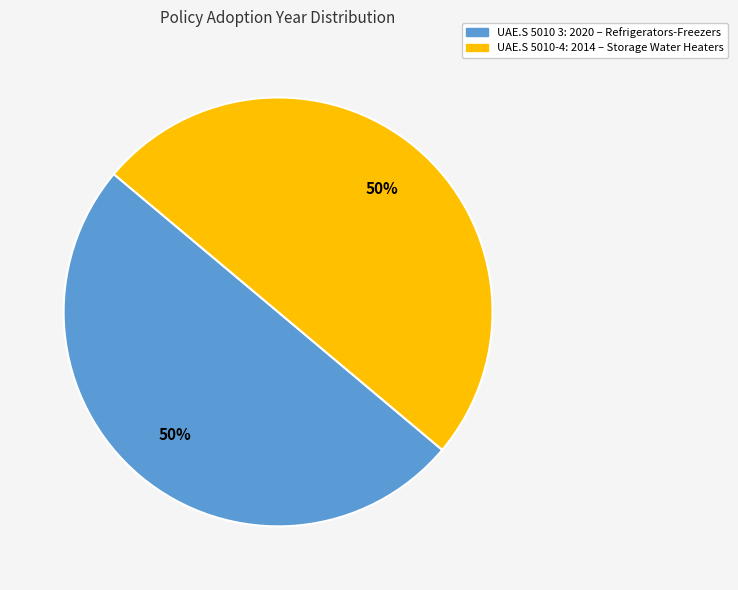

What is the ratio of the value at UAE.S 5010 3: 2020 – Refrigerators-Freezers to the value at UAE.S 5010-4: 2014 – Storage Water Heaters?

1.0